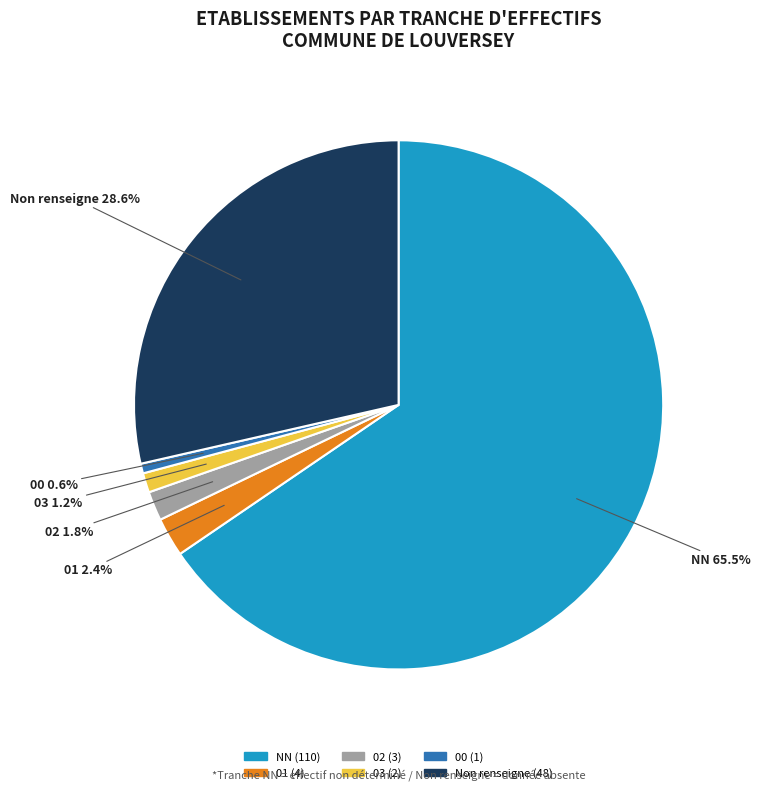

Is there any slice that represents more than half of the pie?

Yes